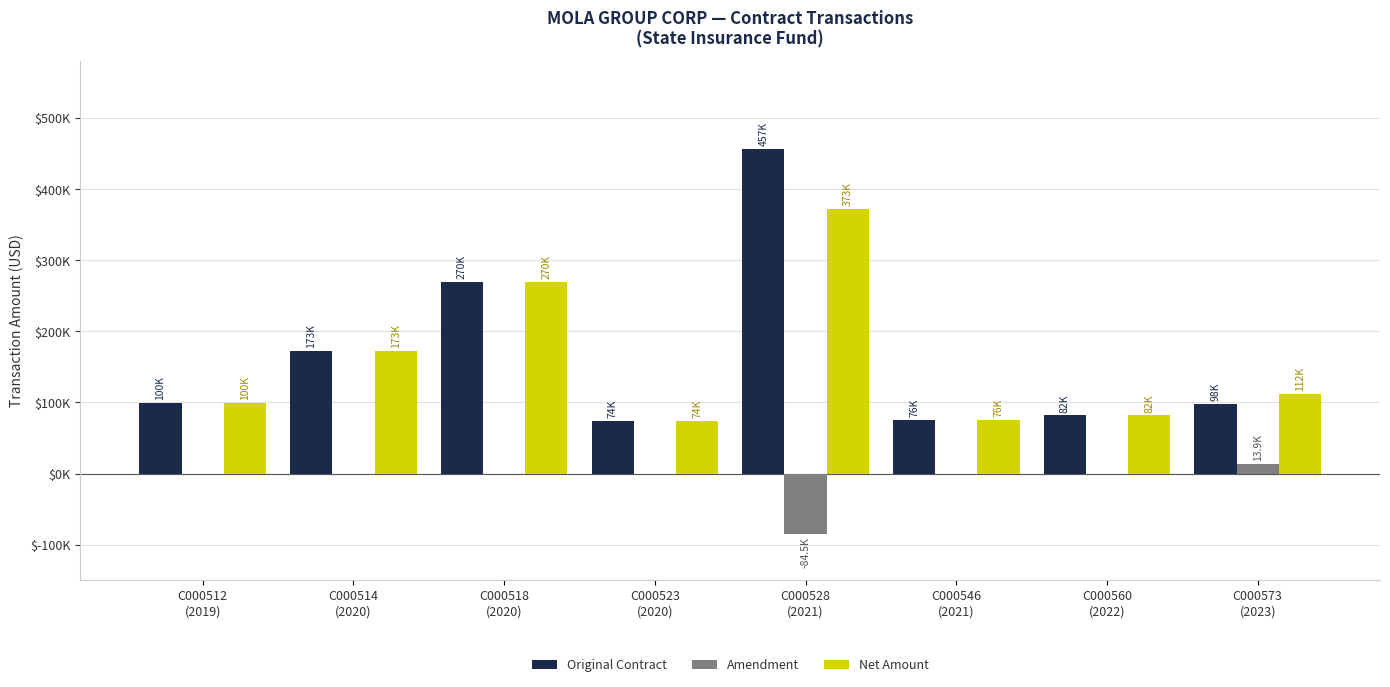

What are all the series names shown in the legend?

Original Contract, Amendment, Net Amount